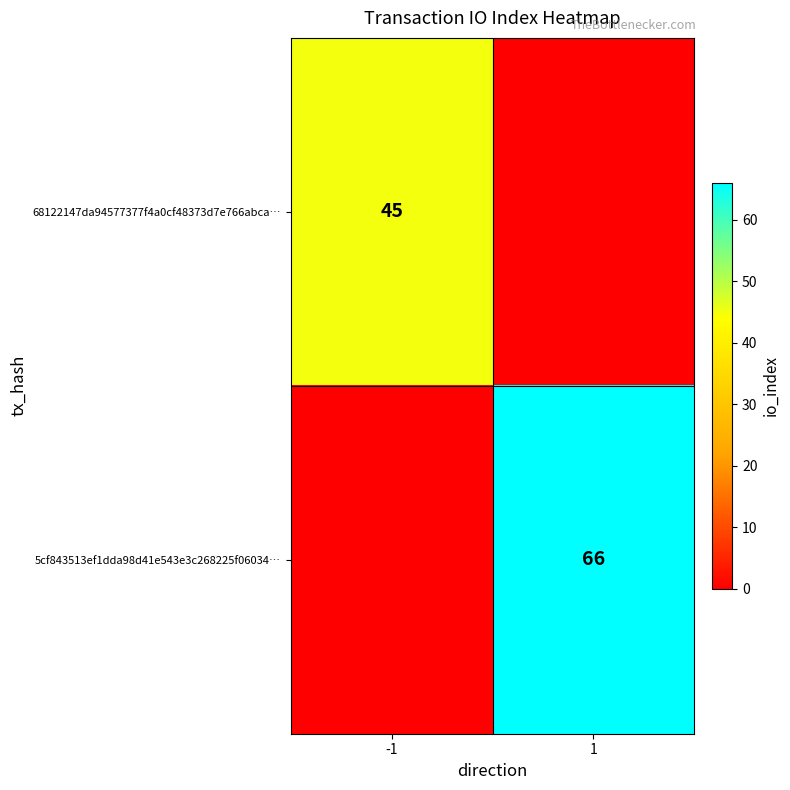

Is the value of 68122147da94577377f4a0cf48373d7e766abca… at -1 greater than the value of 5cf843513ef1dda98d41e543e3c268225f06034… at 1?

No